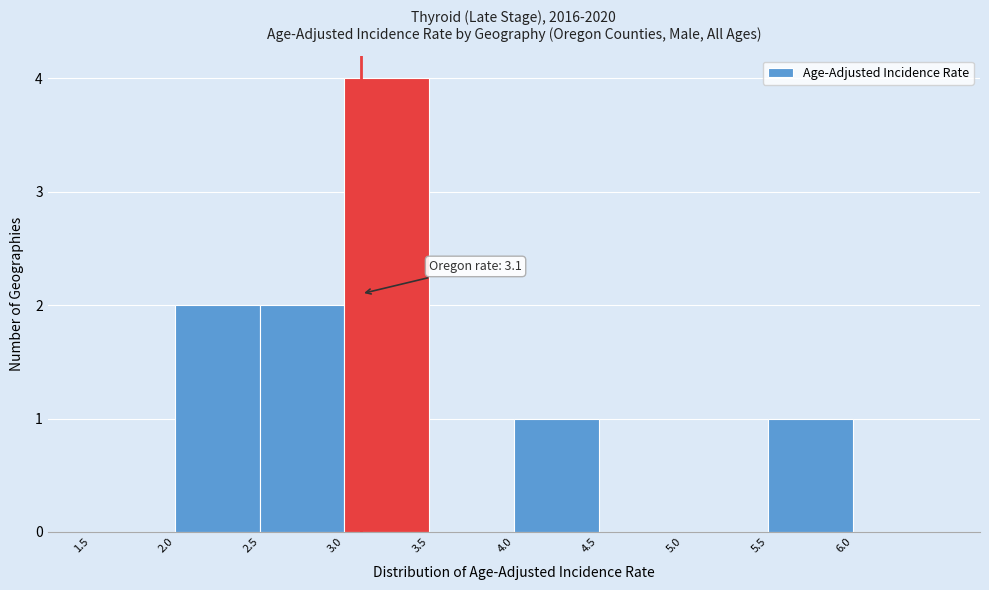

Over which range of the x-axis is the bar tallest?

3.0 to 3.5